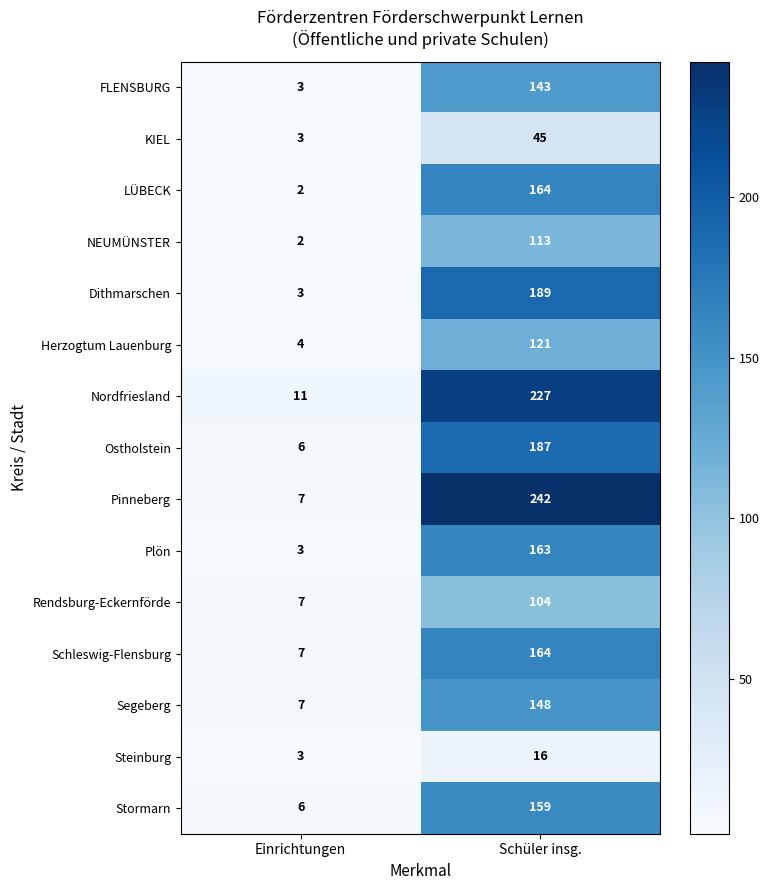

What is the greatest value displayed?

242